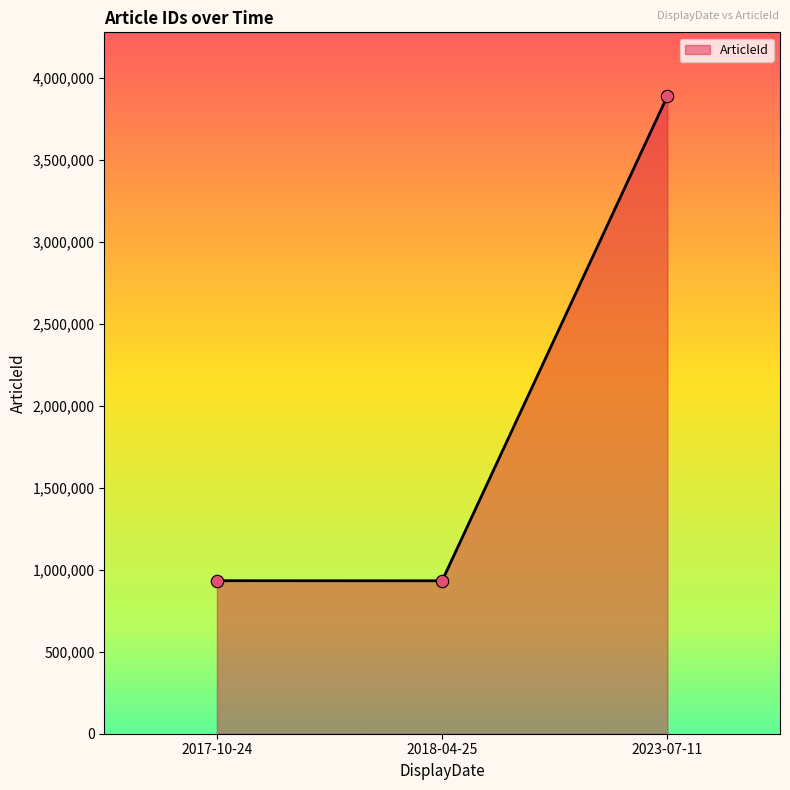

Which has a higher value, 2023-07-11 or 2017-10-24?

2023-07-11